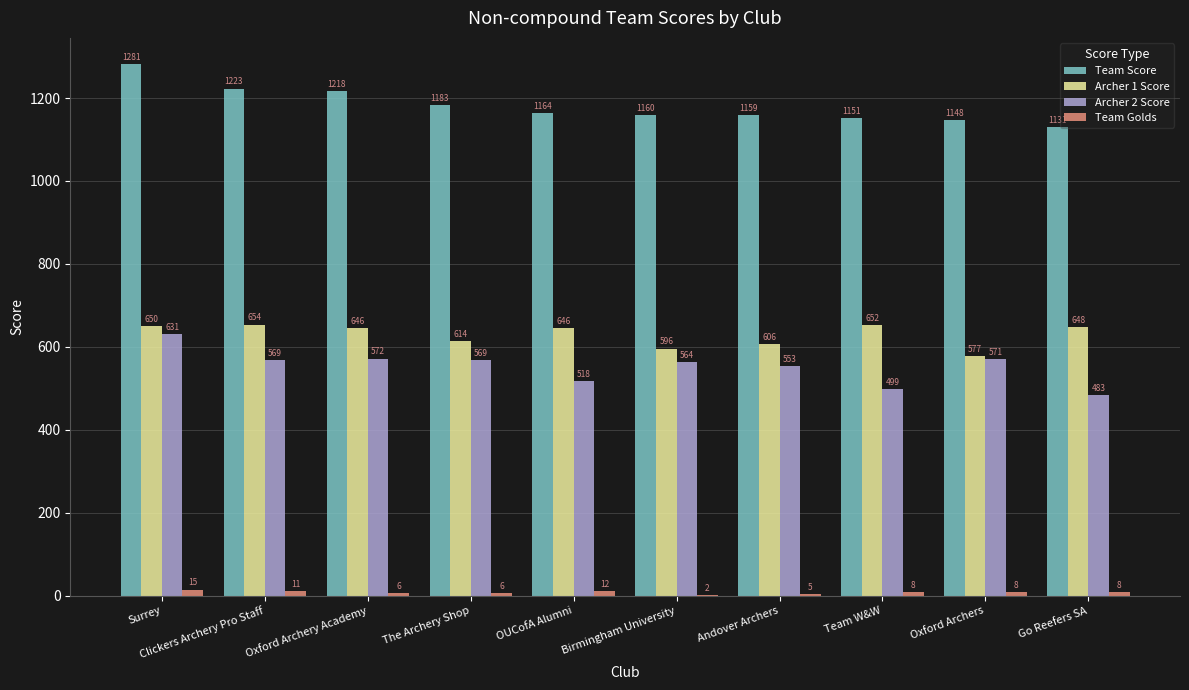

Between The Archery Shop and Birmingham University, which series saw the biggest shift?

Team Score